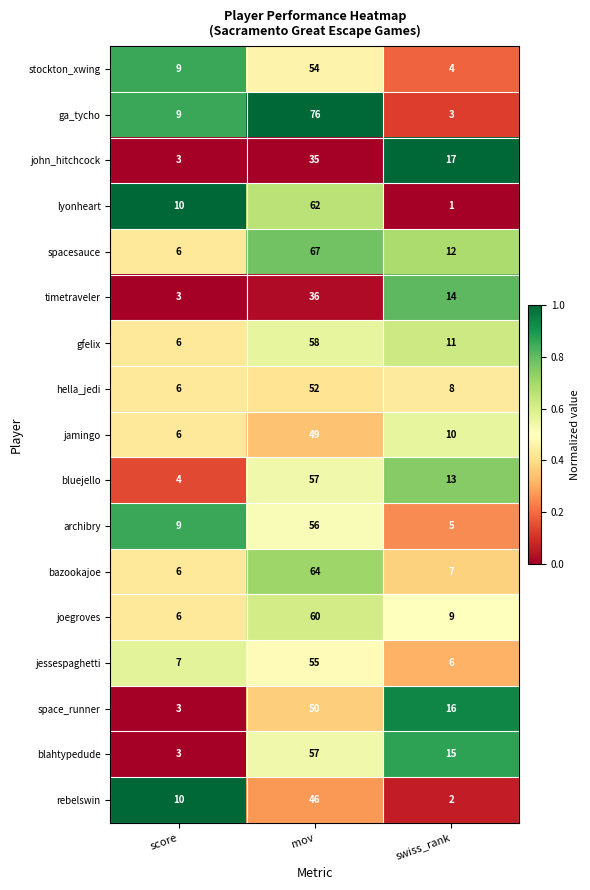

The value of stockton_xwing at swiss_rank is 2. True or false?

False